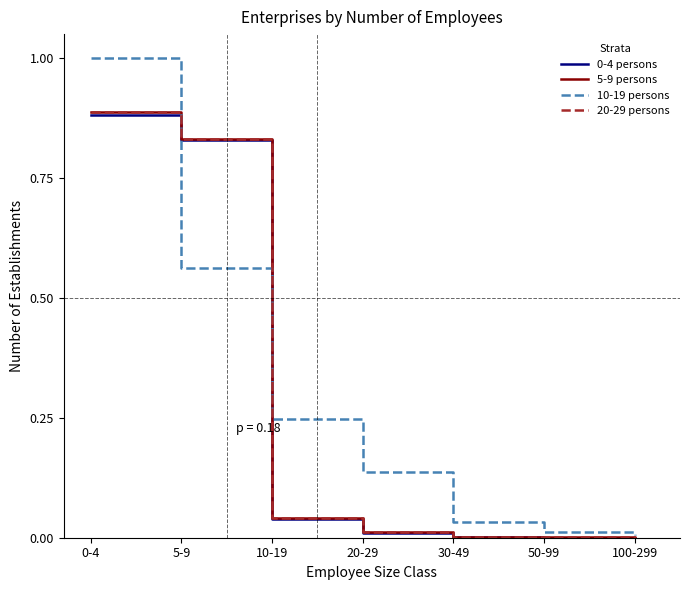

The value of 0-4 persons at 100-299 is 0.0. True or false?

True